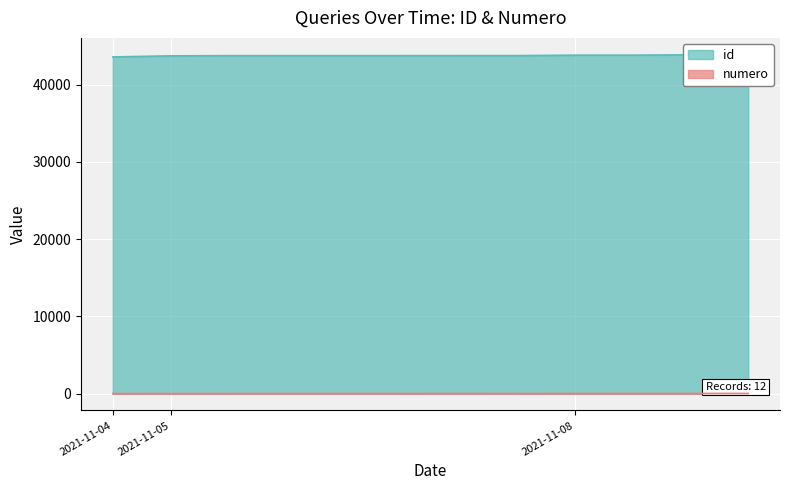

Rank the series at 2021-11-08 from lowest to highest value.

numero, id